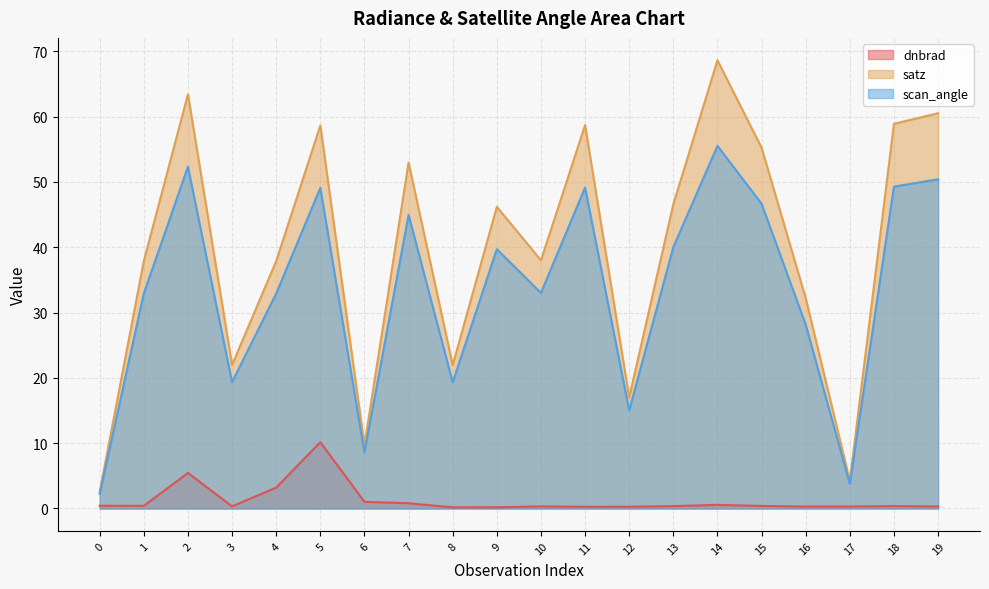

Between 5 and 14, which series saw the biggest shift?

satz